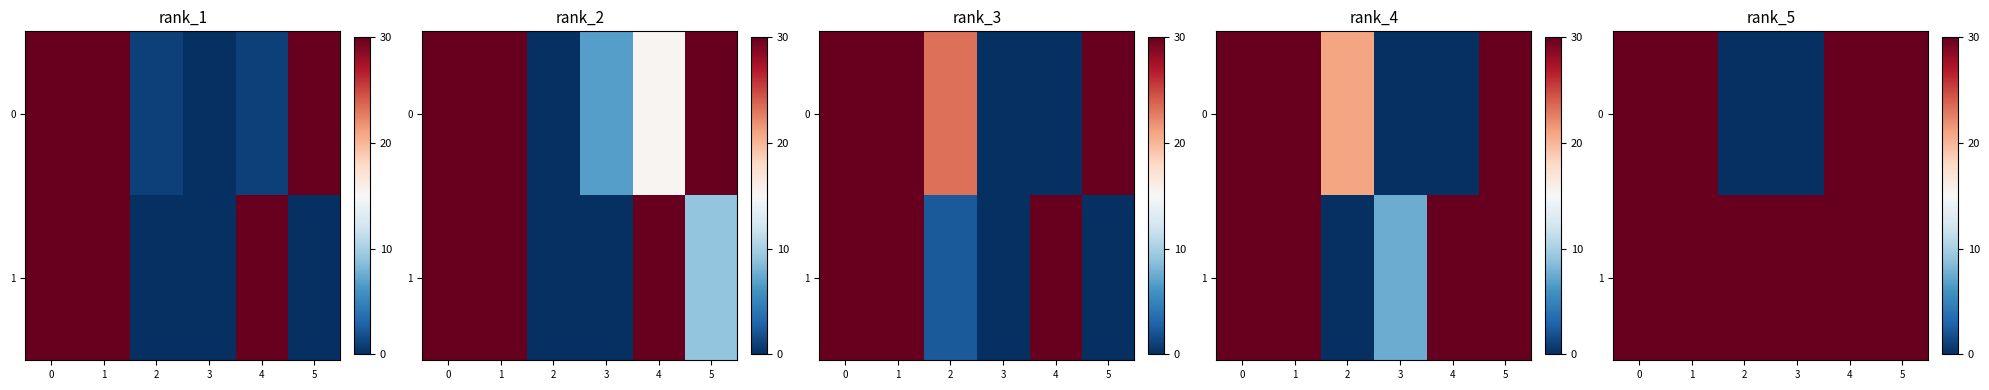

Is the value of row_1 at 2 greater than the value of row_0 at 0?

No